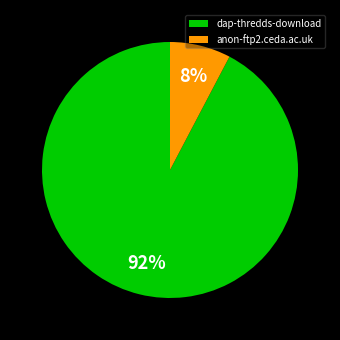

Between anon-ftp2.ceda.ac.uk and dap-thredds-download, which is larger?

dap-thredds-download